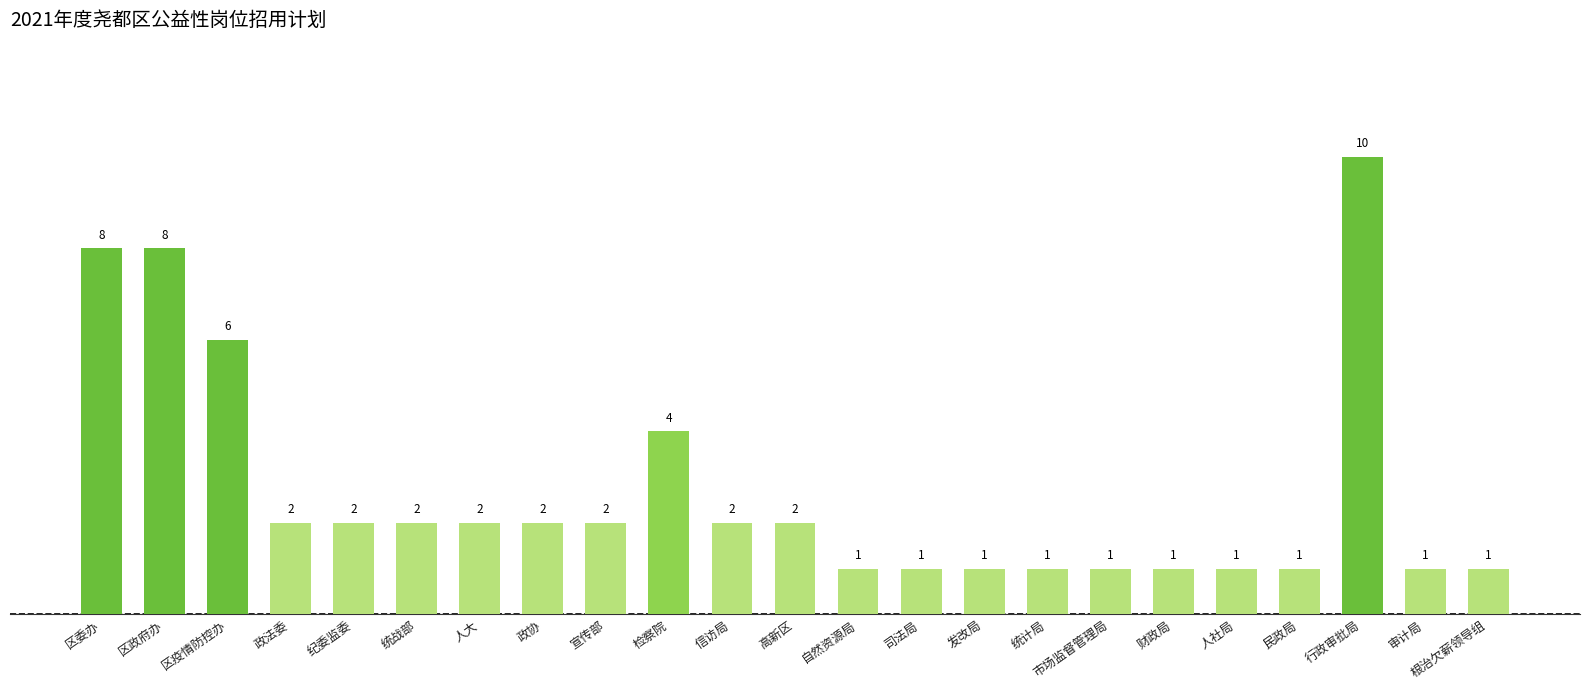

What is the sum of the values at 民政局 and 根治欠薪领导组?

2